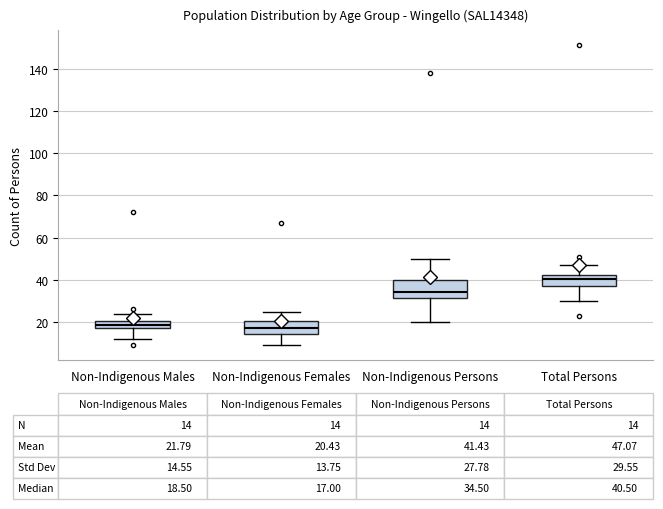

Which box has the highest median line?

Total Persons